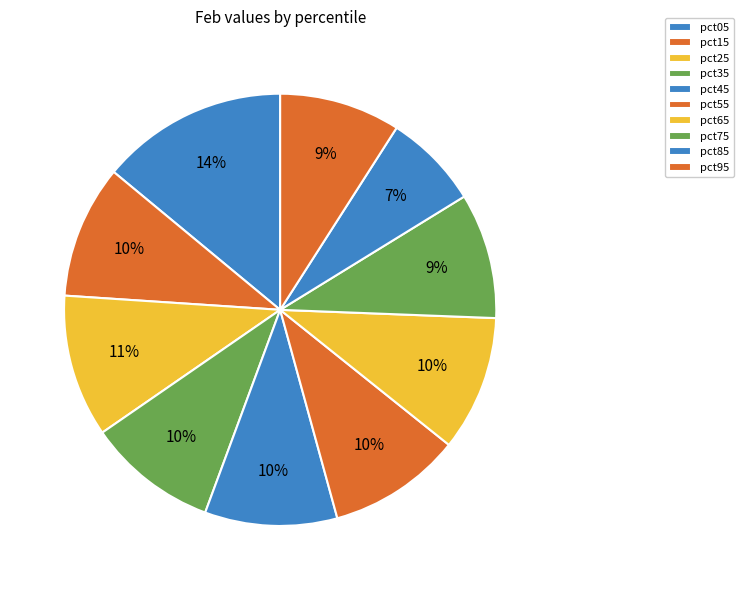

Between pct95 and pct65, which is larger?

pct65